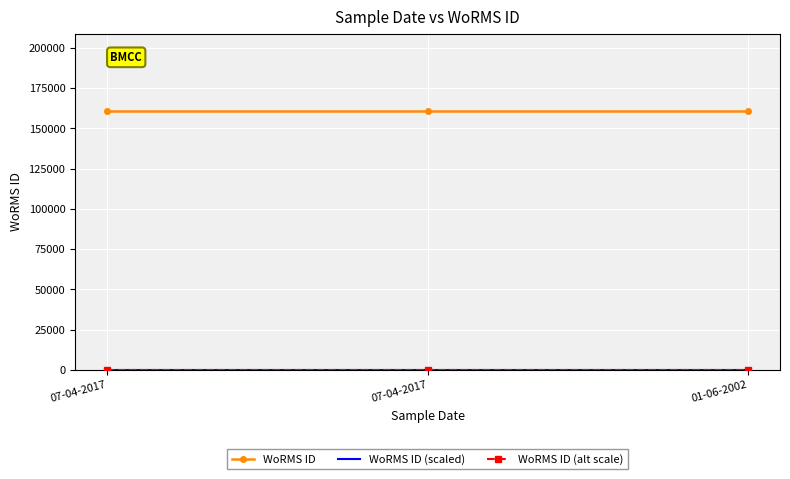

What is the difference between the highest and lowest values at 07-04-2017?

160575.0